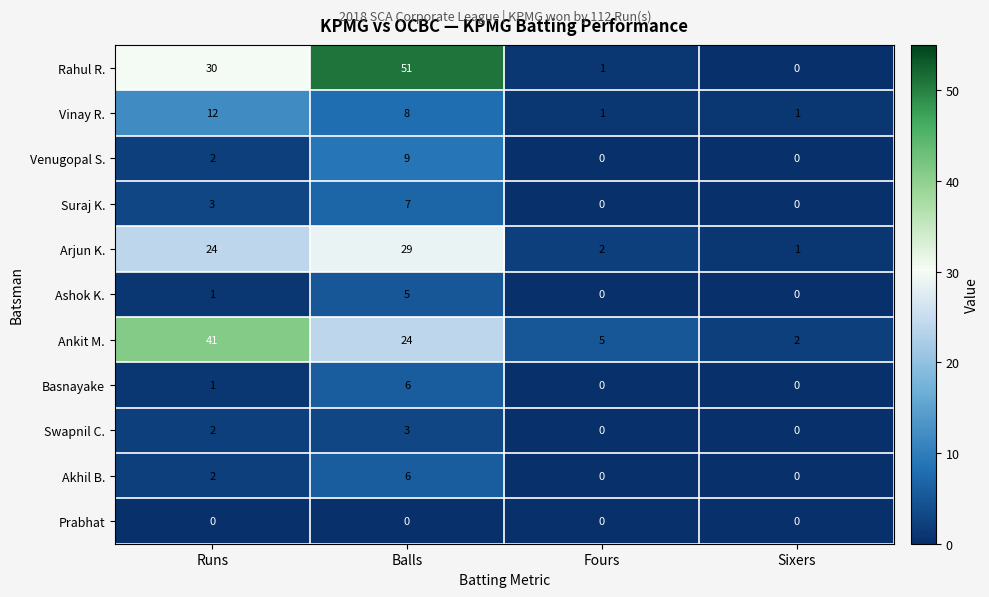

At which category is the sum across all series the highest?

Balls